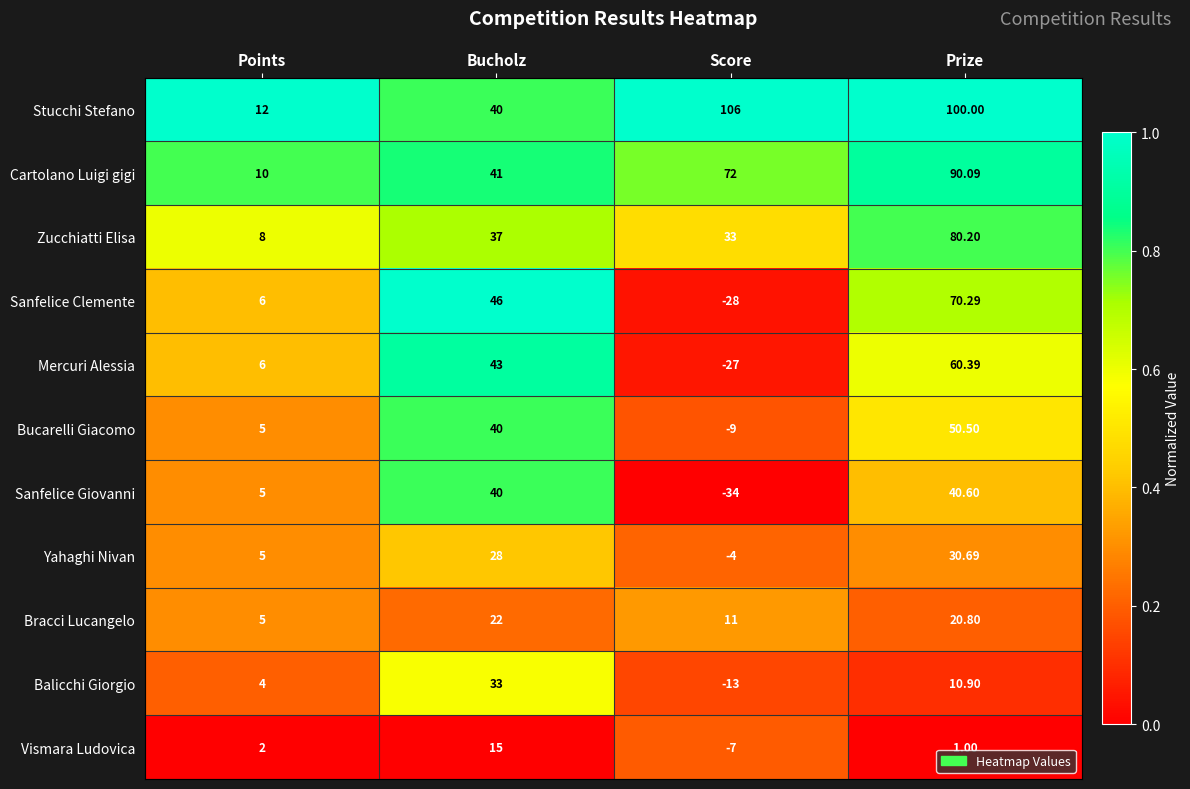

Rank the series at Score from highest to lowest value.

Stucchi Stefano, Cartolano Luigi gigi, Zucchiatti Elisa, Bracci Lucangelo, Yahaghi Nivan, Vismara Ludovica, Bucarelli Giacomo, Balicchi Giorgio, Mercuri Alessia, Sanfelice Clemente, Sanfelice Giovanni